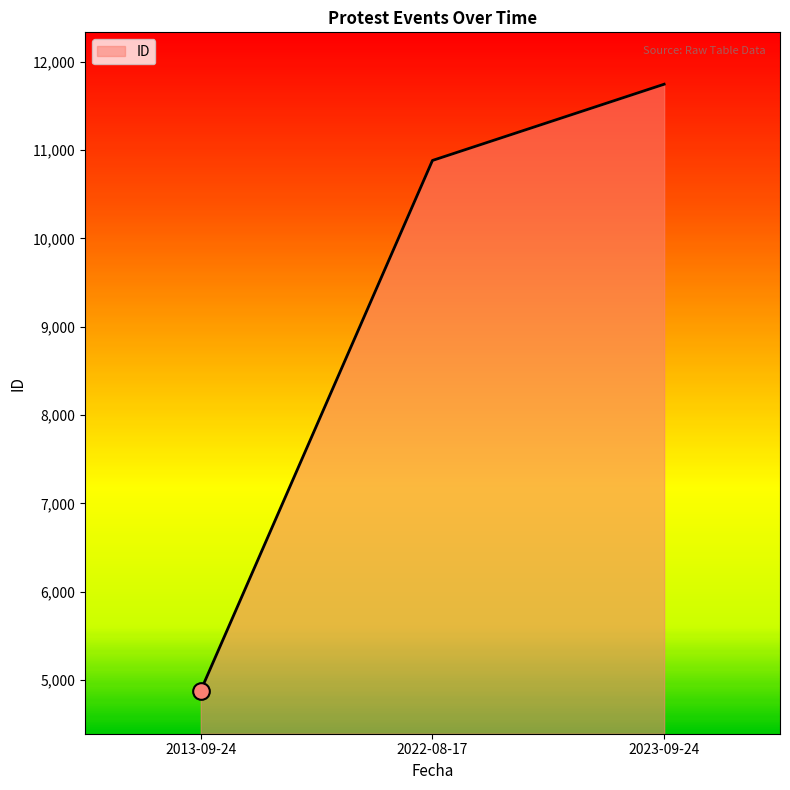

Approximately how many times larger is the value at 2022-08-17 compared to 2023-09-24?

0.9